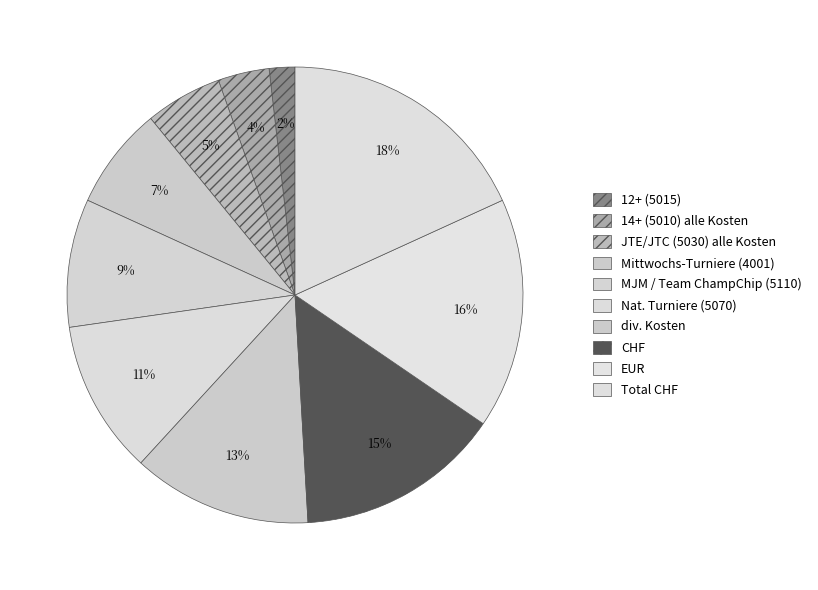

Count the number of slices in the pie.

10